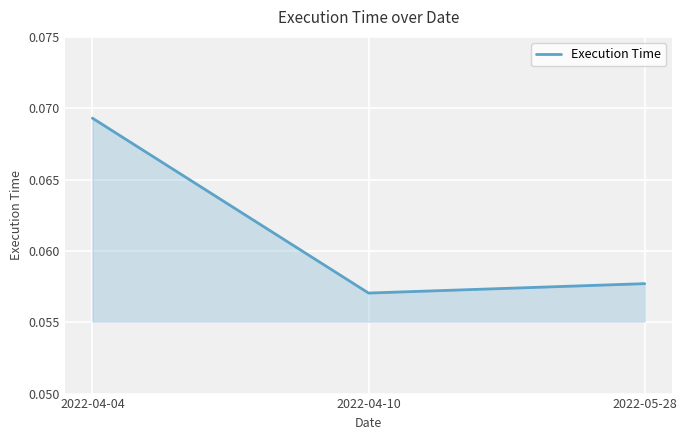

Count the number of categories in the chart.

3